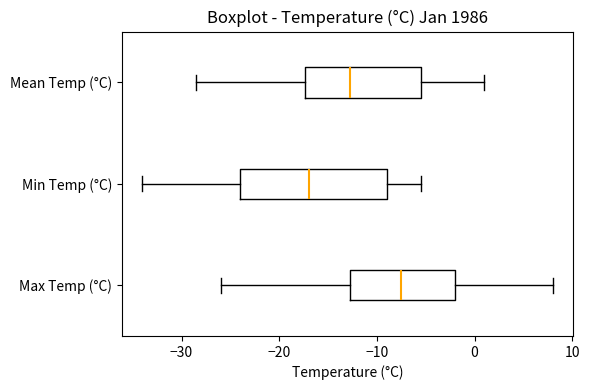

Which box has the furthest to the right median line?

Max Temp (°C)